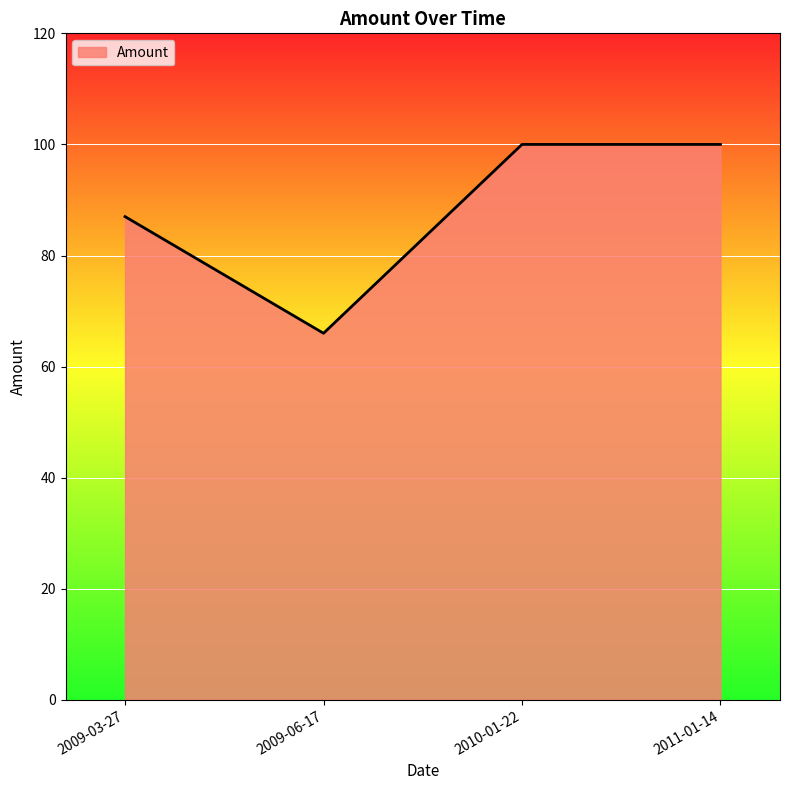

At which label is the value closest to 83?

2009-03-27